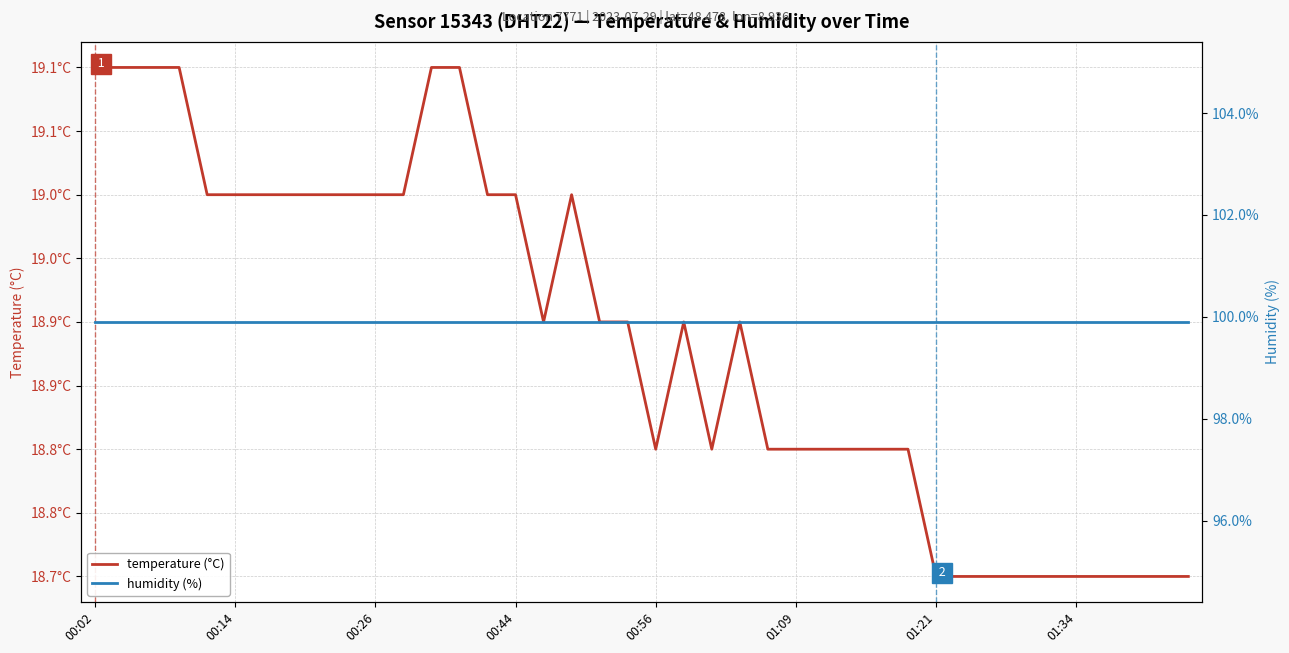

What is the spread (max minus min) of values at 34?

81.2